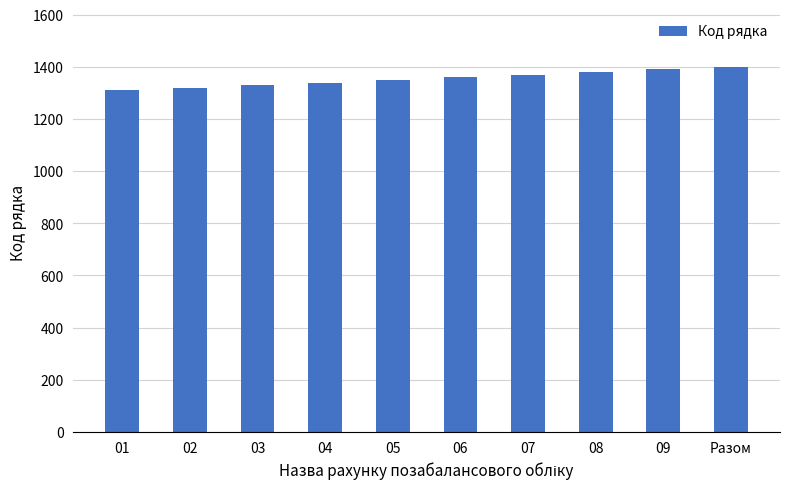

The value at 05 is 320. True or false?

False